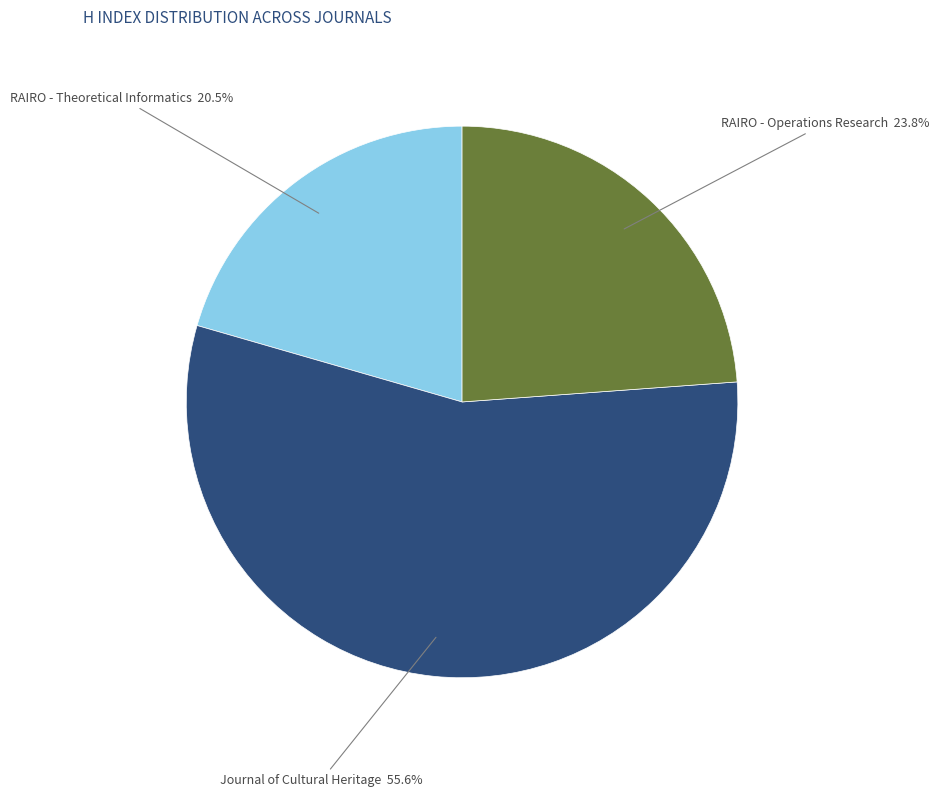

Count the number of slices in the pie.

3